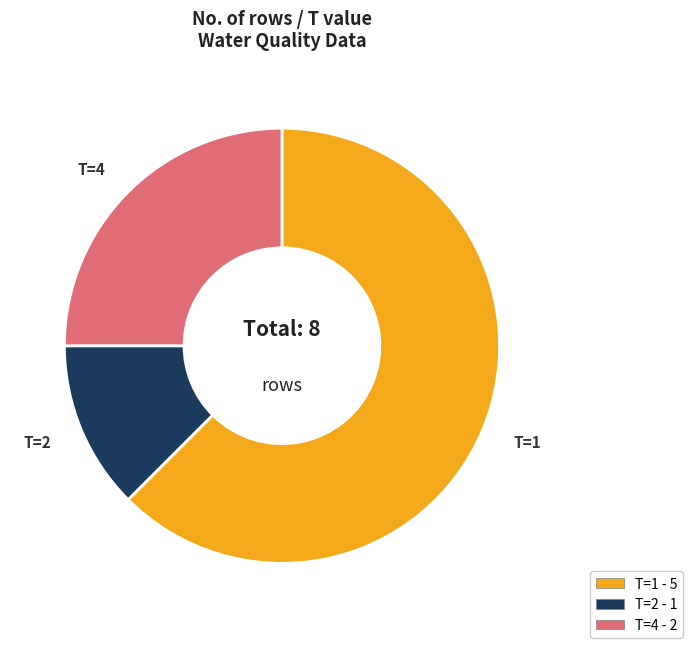

Which slice represents more than half of the pie?

T=1